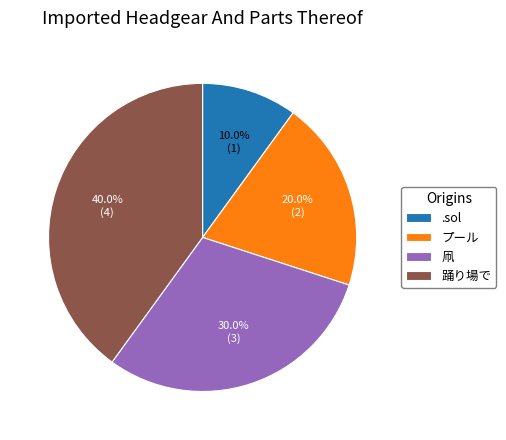

Does .sol represent more than half of the total?

No